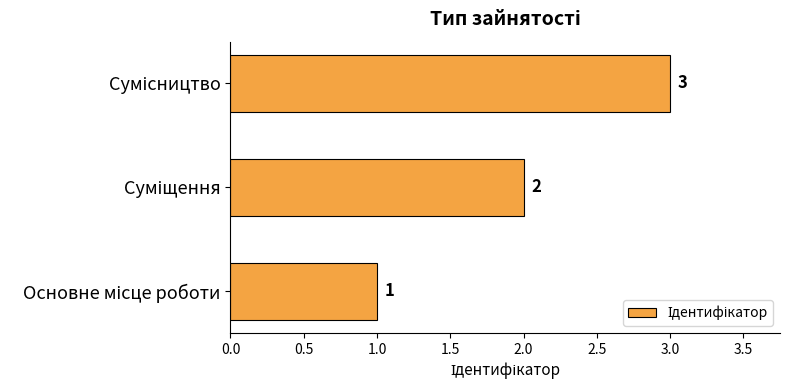

How many values are between 1 and 3?

3